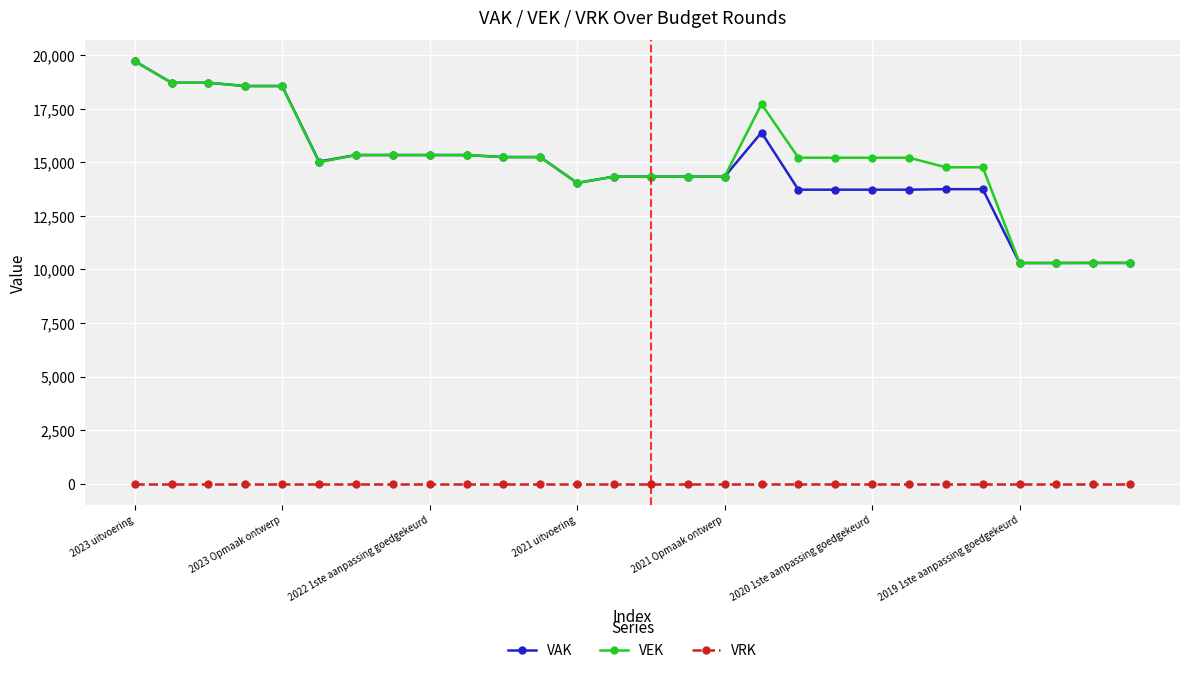

What is the highest value of the VAK series?

19722